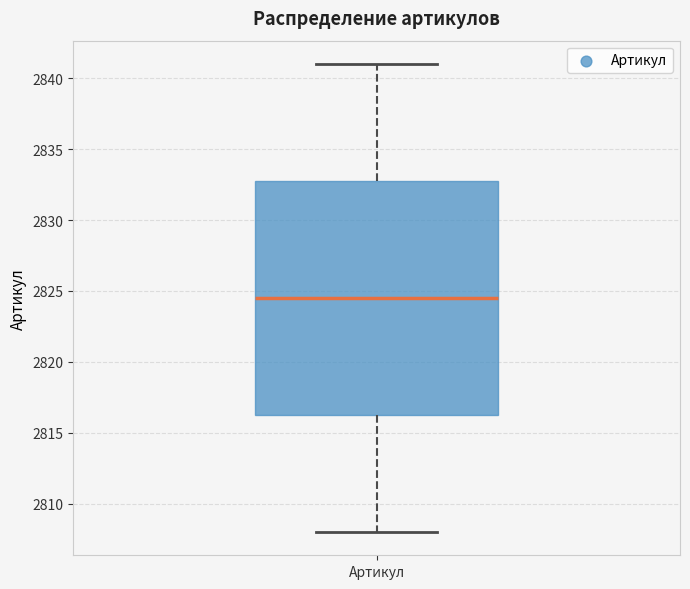

Transcribe this box plot: give where the median line is, the range the box spans, and where the two whiskers end, as read against the y-axis. The values are not printed on the chart, so give them approximately, as read against the axis.

median 2824.5, box 2816.5 to 2833.0, whiskers 2808.0 to 2841.0